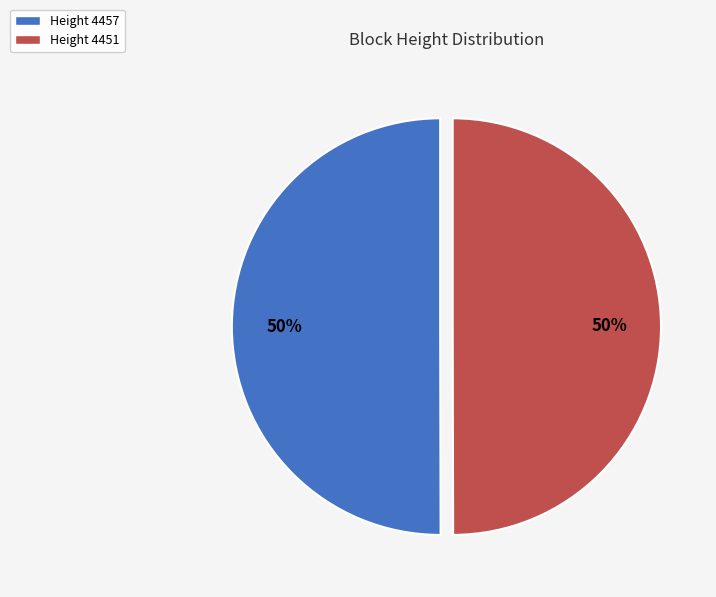

To the nearest percent, what is the average slice percentage?

50%